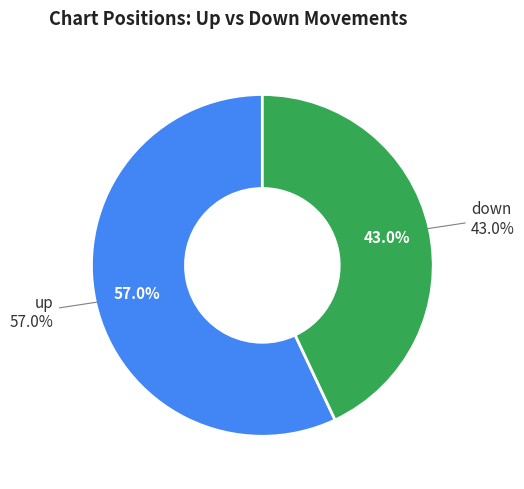

How many segments does this pie chart have?

2